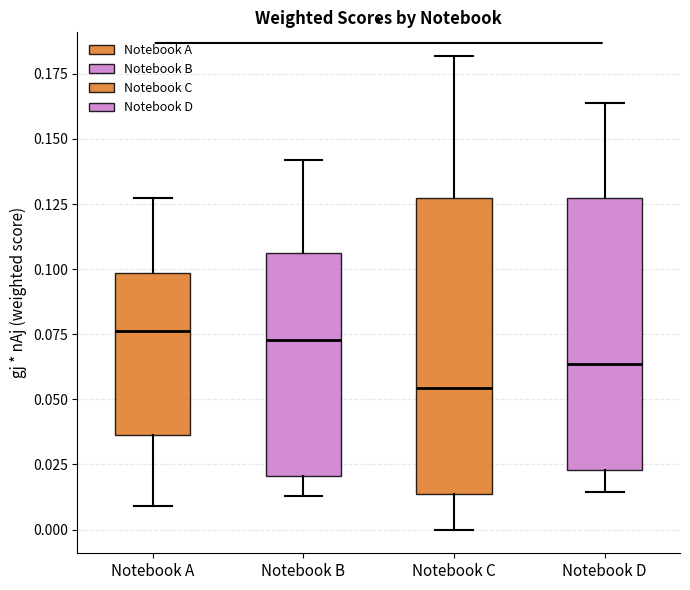

Reading left to right, transcribe this box plot: for each box, give where its median line is, the range the box spans, and where its two whiskers end, as read against the y-axis. The values are not printed on the chart, so give them approximately, as read against the axis.

Notebook A: median 0.075, box 0.035 to 0.100, whiskers 0.010 to 0.125
Notebook B: median 0.075, box 0.020 to 0.105, whiskers 0.015 to 0.140
Notebook C: median 0.055, box 0.015 to 0.125, whiskers 0.000 to 0.180
Notebook D: median 0.065, box 0.025 to 0.125, whiskers 0.015 to 0.165